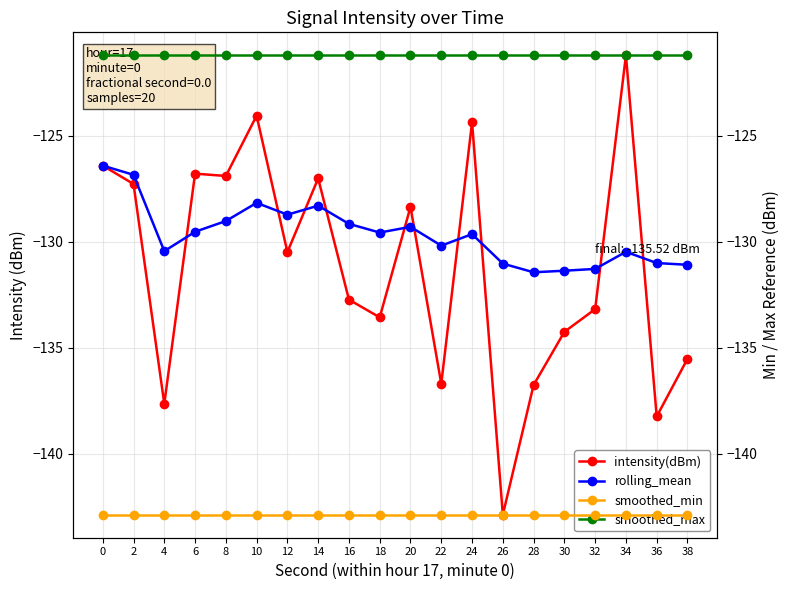

What is the difference between the maximum and minimum values in the intensity(dBm) series?

21.7